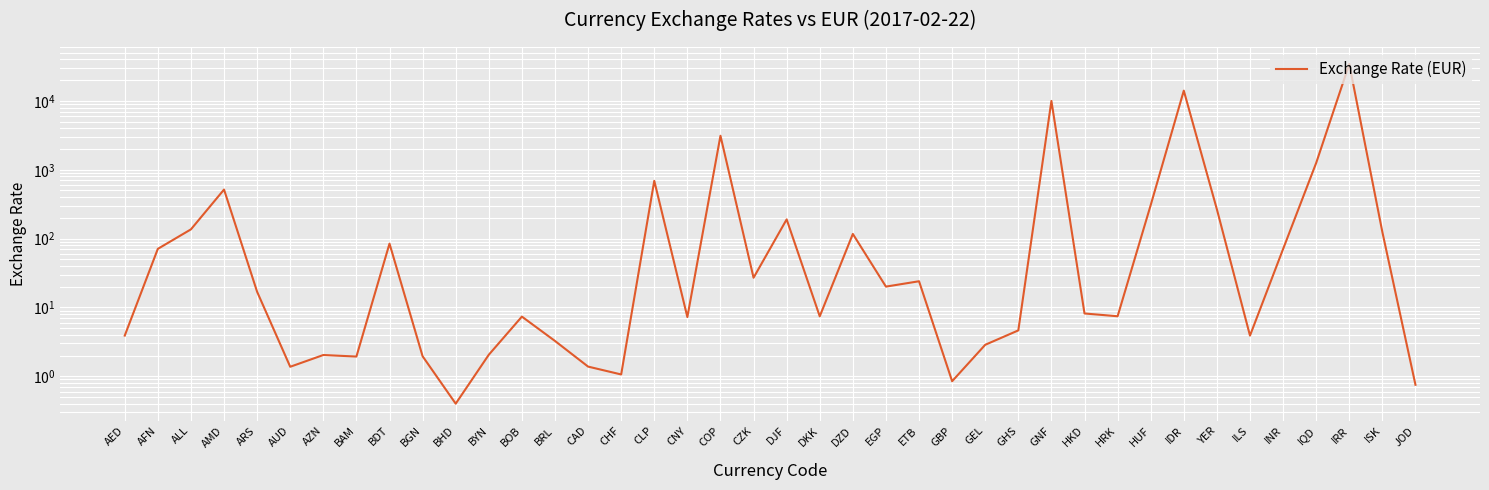

What is the difference between the maximum and minimum values?

34393.4